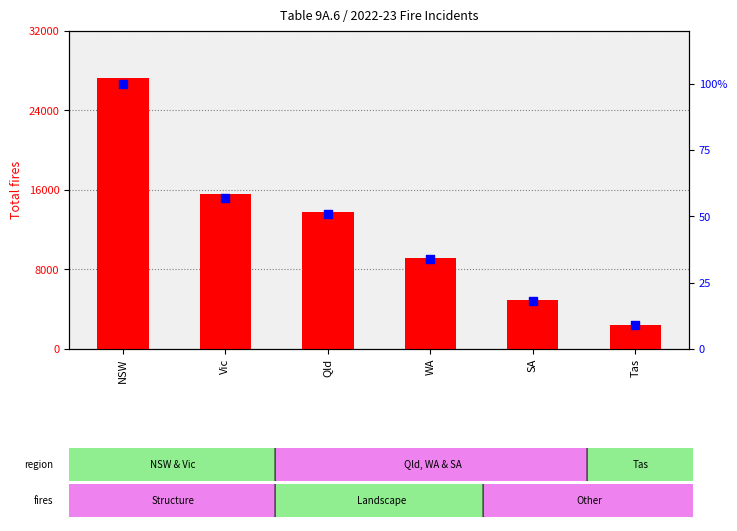

Is the value of percentile rank within the sample at Qld greater than the value of Total fires at Vic?

No